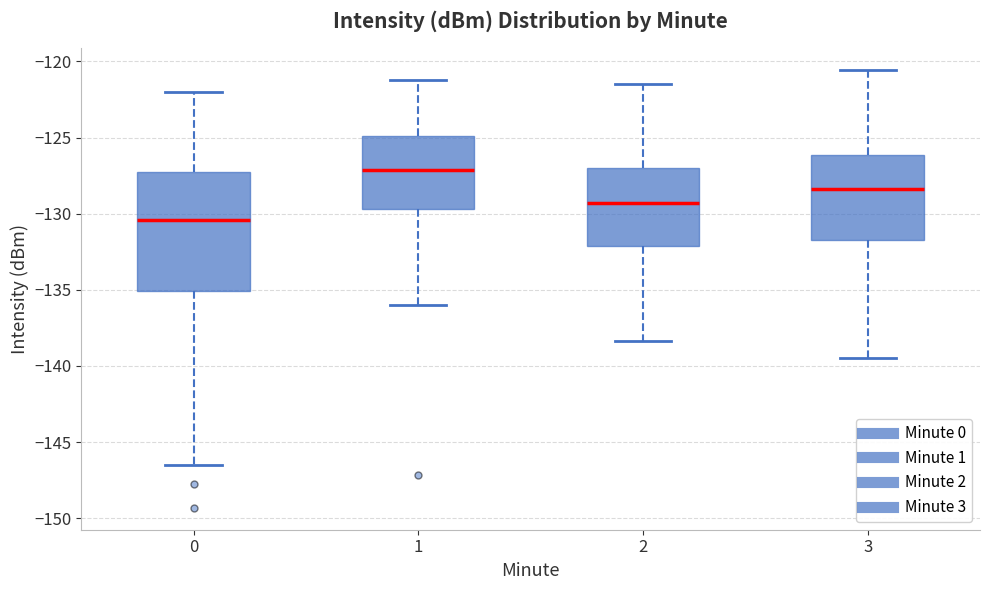

Where is the lower edge of the box at x = 3 on the y-axis? The values are not printed on the chart, so give them approximately, as read against the axis.

-131.5